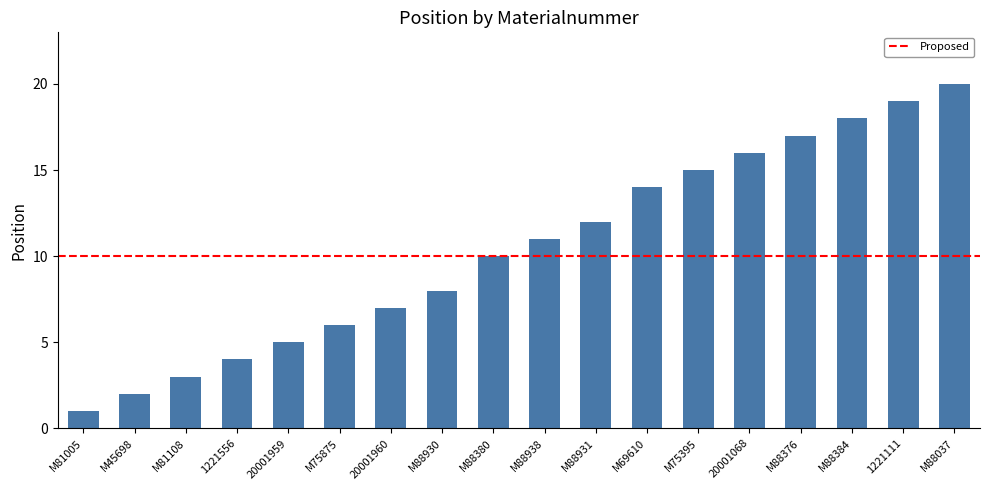

What is the sum of the values at M88037 and M88930?

28